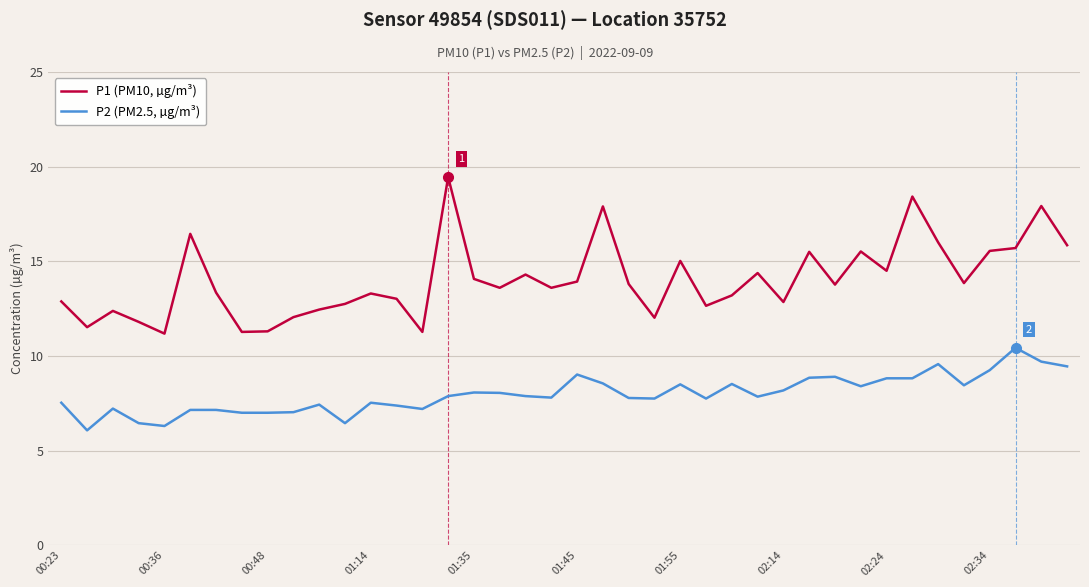

List the series in order of their peak value, lowest first.

P2 (PM2.5, µg/m³), P1 (PM10, µg/m³)